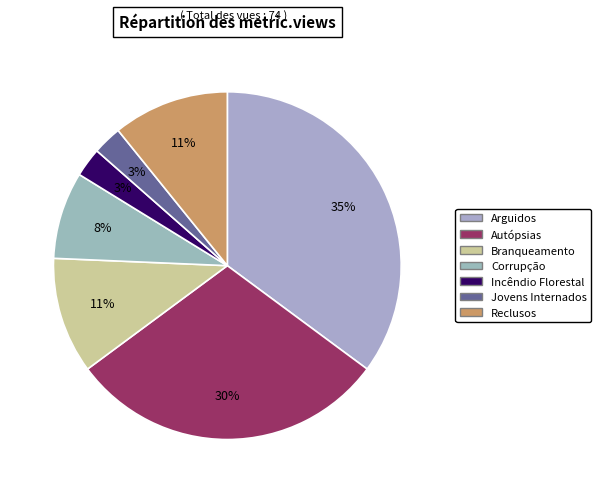

Does Jovens Internados represent more than half of the total?

No